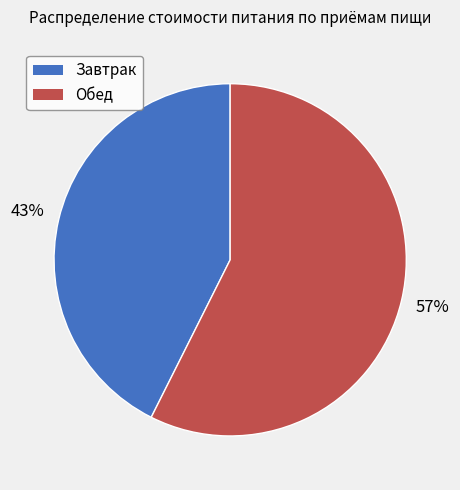

To the nearest percent, what is the average slice percentage?

50%